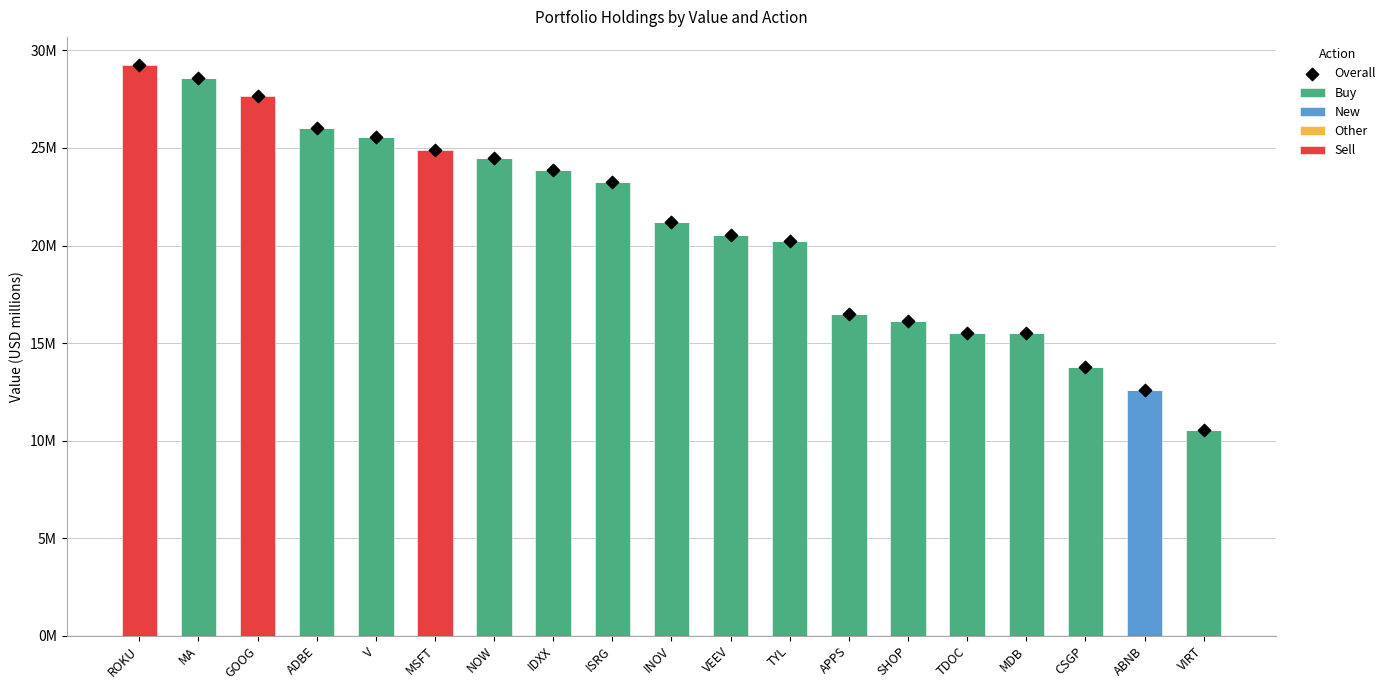

Which series has the largest total across all categories?

Overall